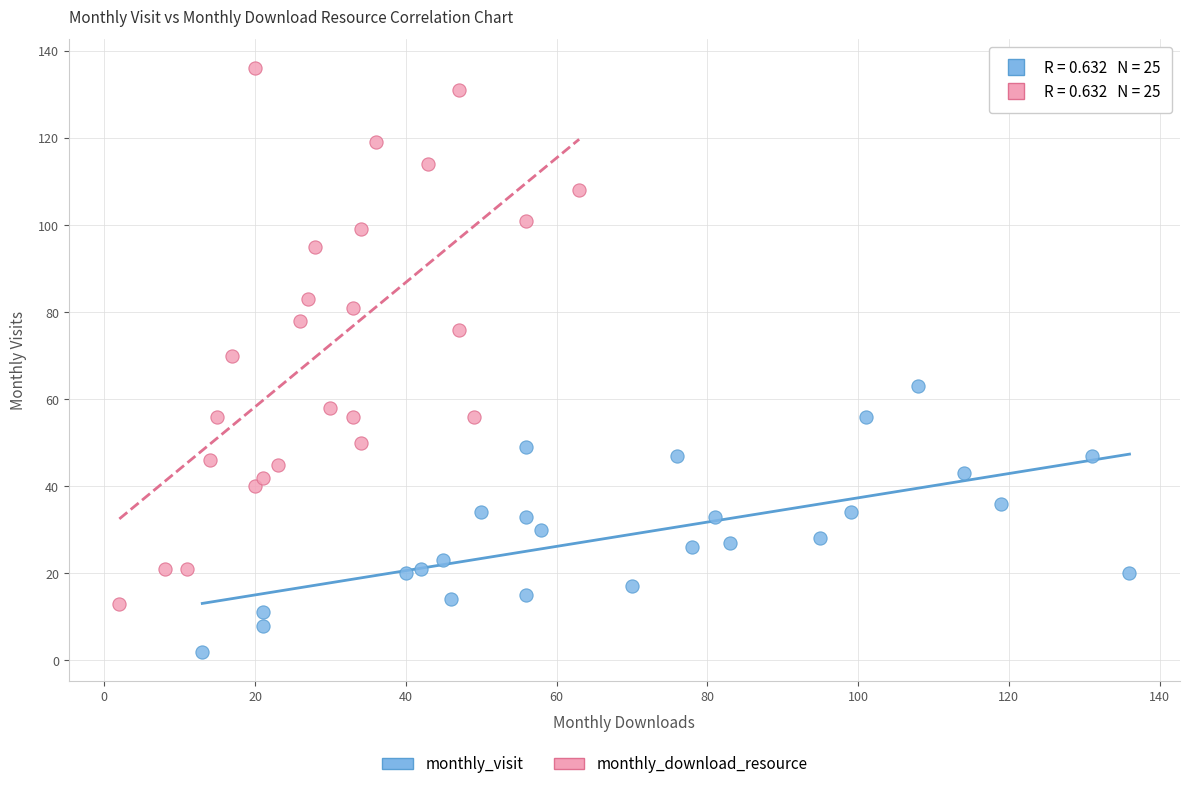

Which series contains the lowest Y value?

monthly_visit